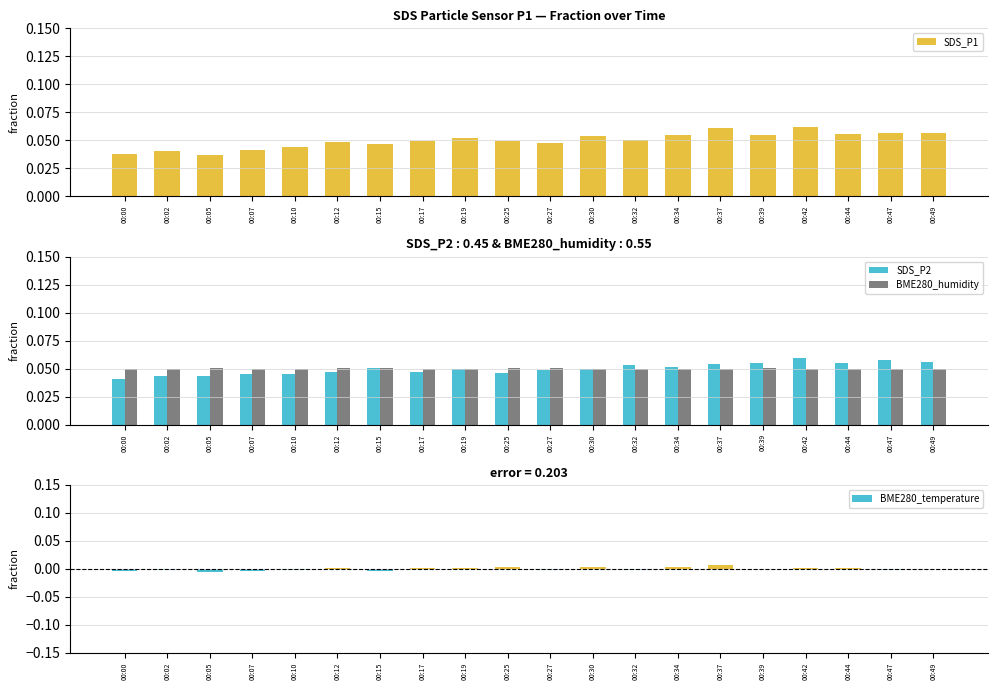

The BME280_temperature series shows 0.0 at 00:44. True or false?

False